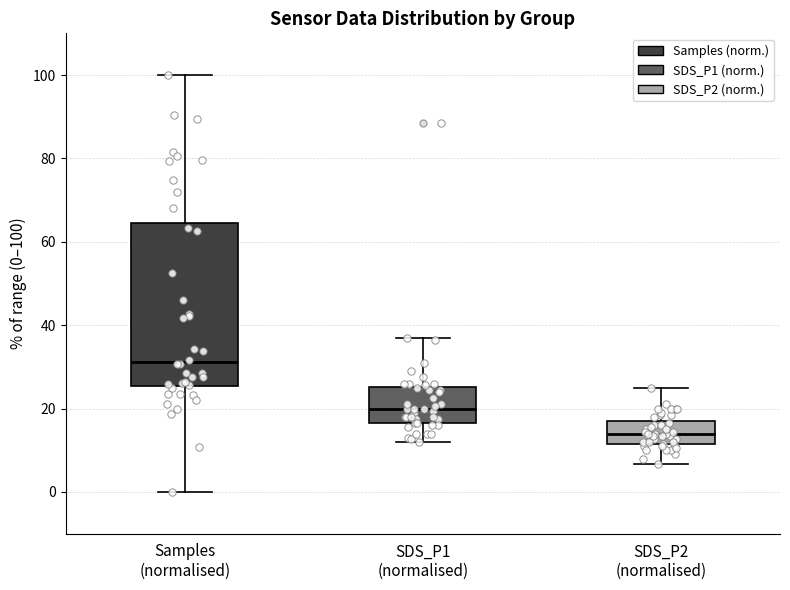

Where is the lower edge of the box for SDS_P2 (normalised) on the y-axis? The values are not printed on the chart, so give them approximately, as read against the axis.

12